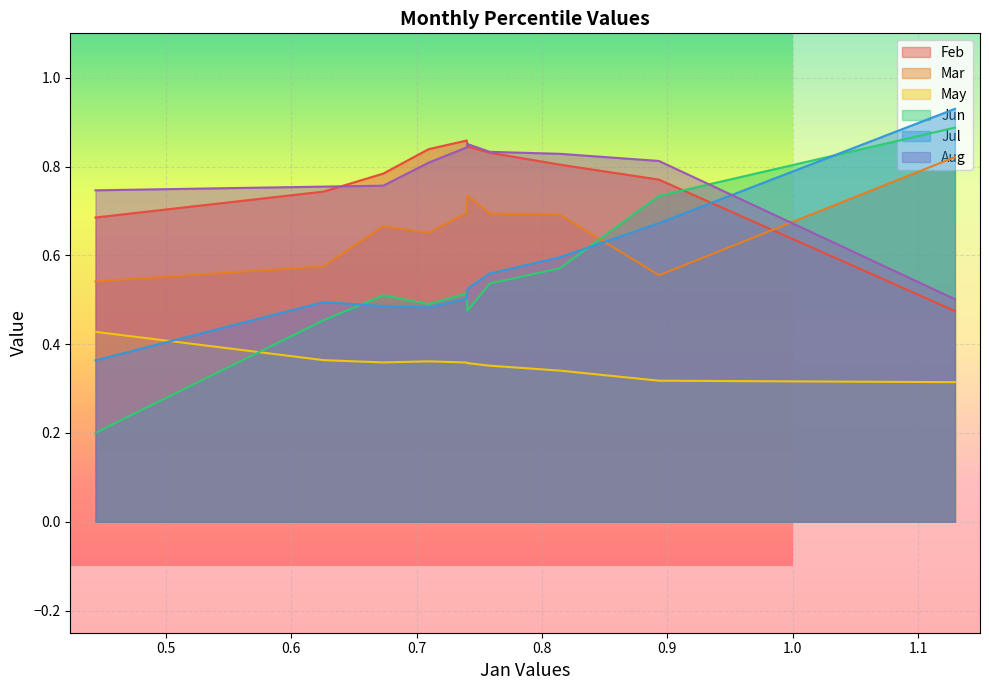

How many Jul values are between 0 and 1?

10